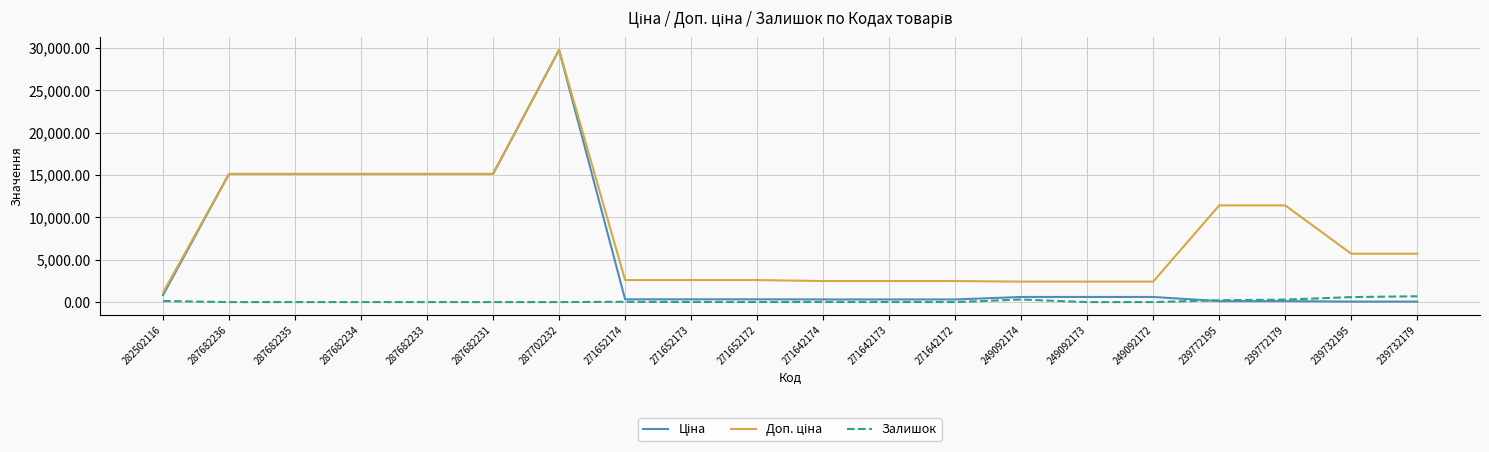

Which category has the highest value across all series?

287702232